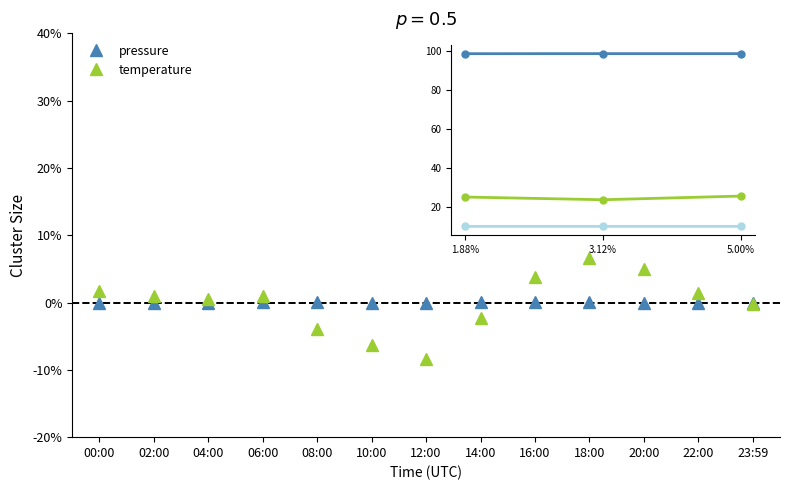

Is this an area chart (filled region under the line)?

No